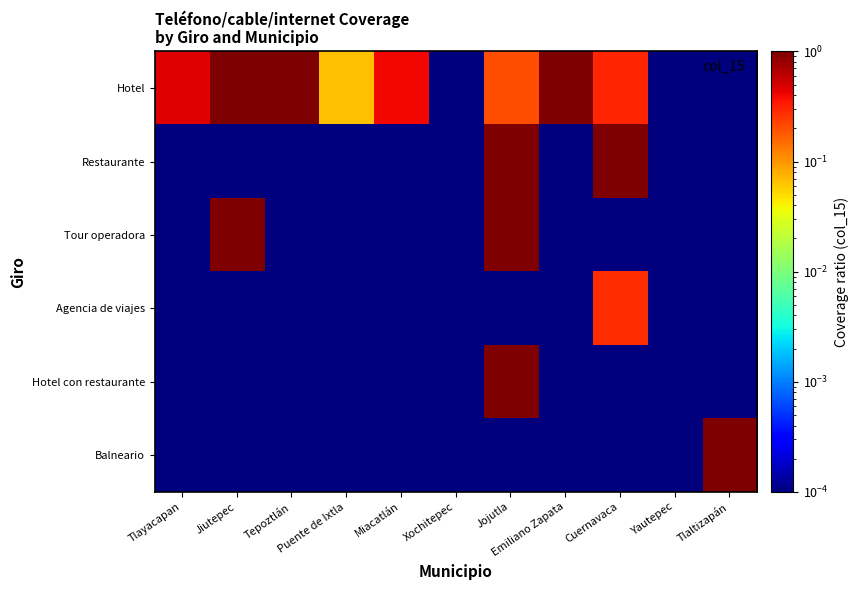

At which category does the chart reach its minimum across all series?

Xochitepec